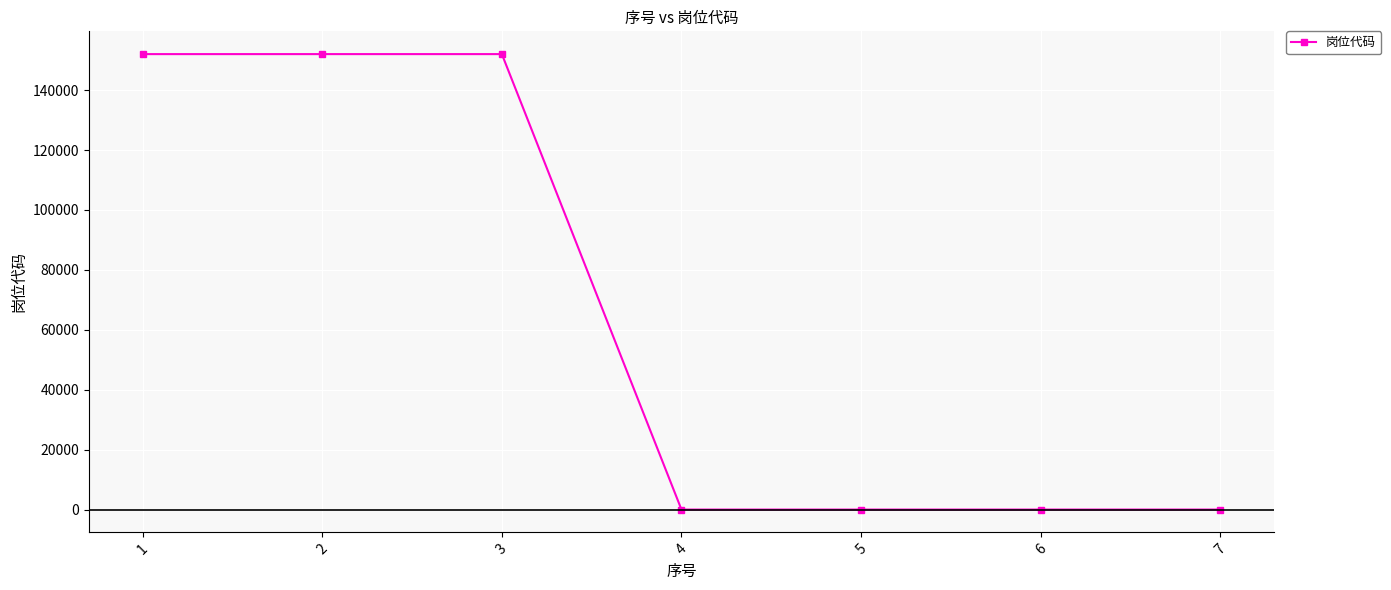

True or false: there are more than 2 points higher than both neighbors.

False